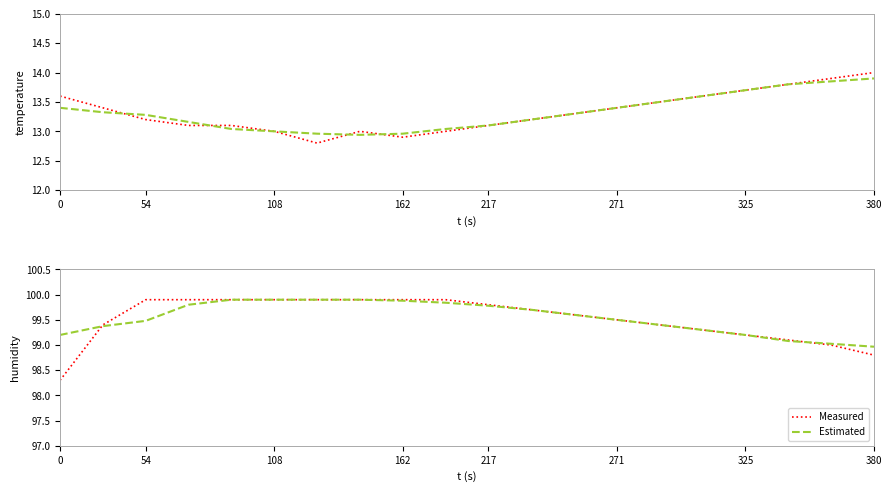

How many values in the Estimated series are below 99?

1